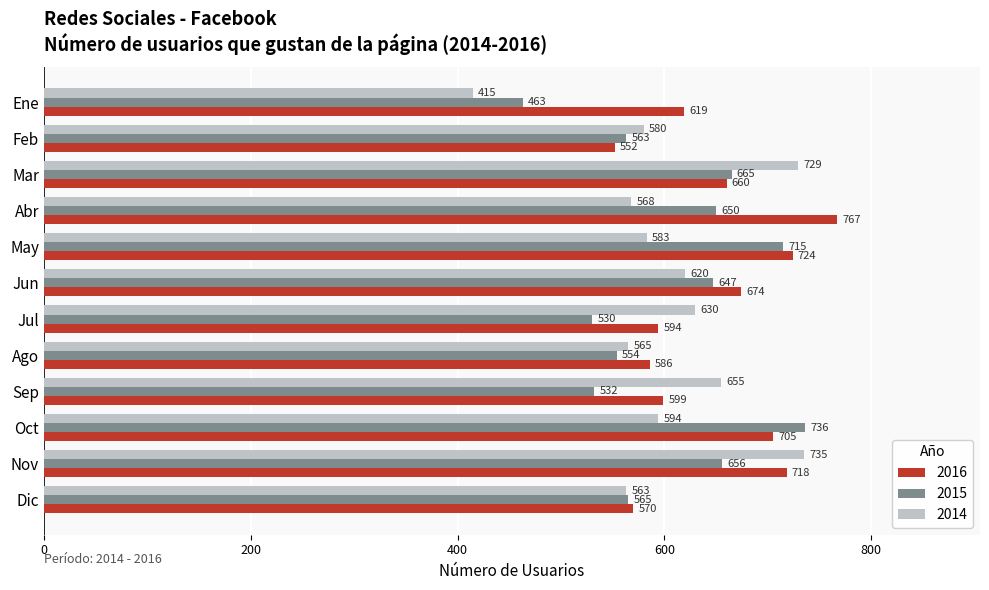

At how many categories does at least one series exceed 430?

12